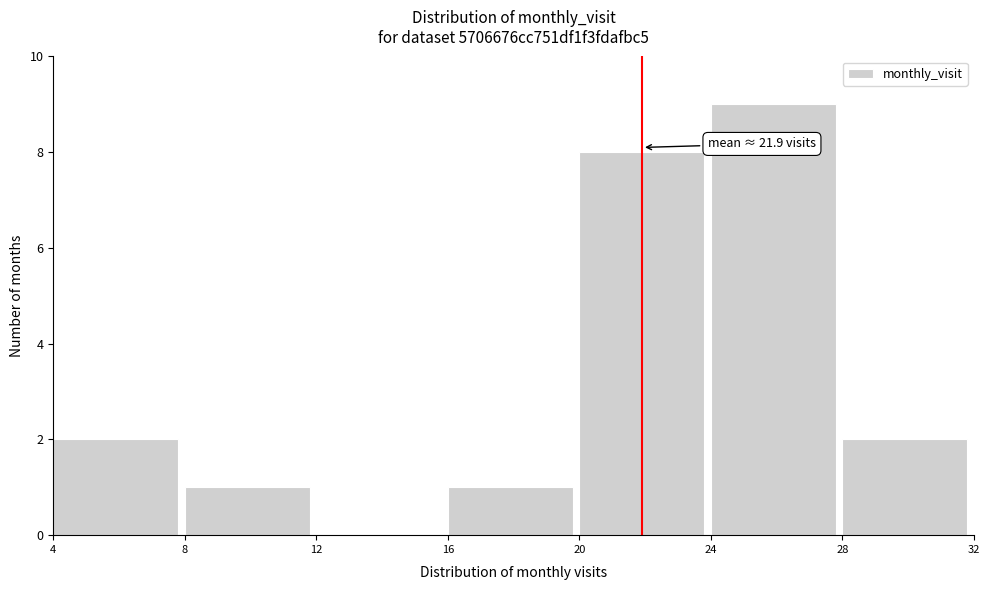

Over which range of the x-axis is the bar tallest?

24 to 28